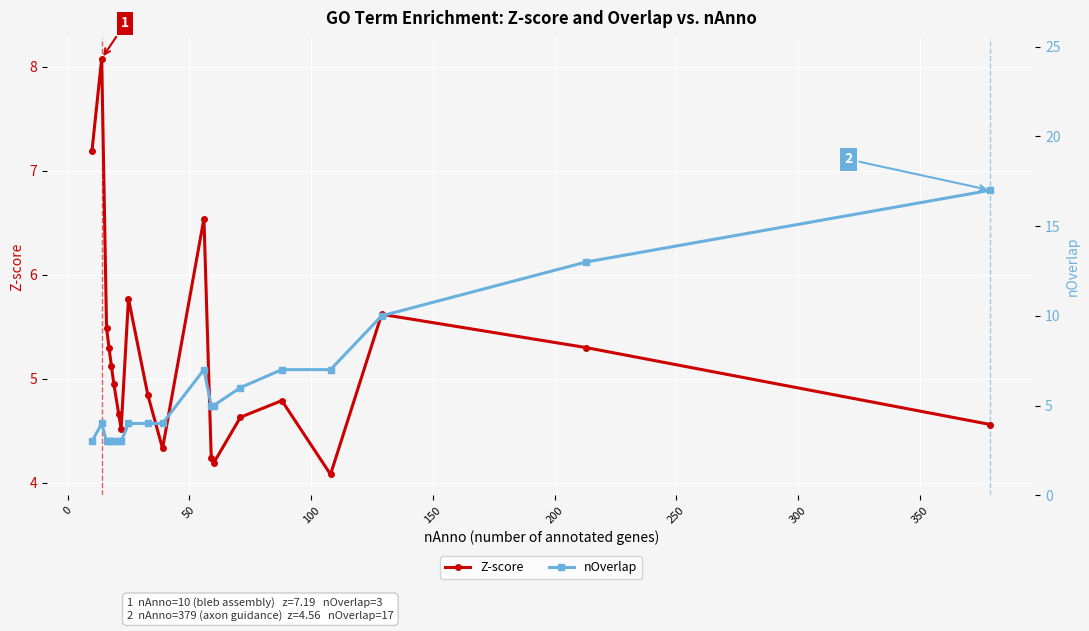

What is the value of the Z-score point at the 7th from the left?

4.7